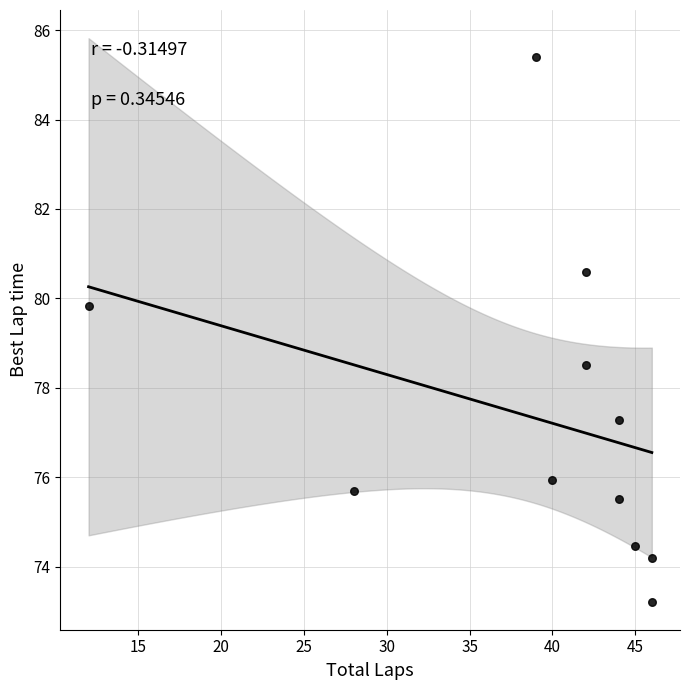

What Y value in the scatter plot is closest to 79?

78.5